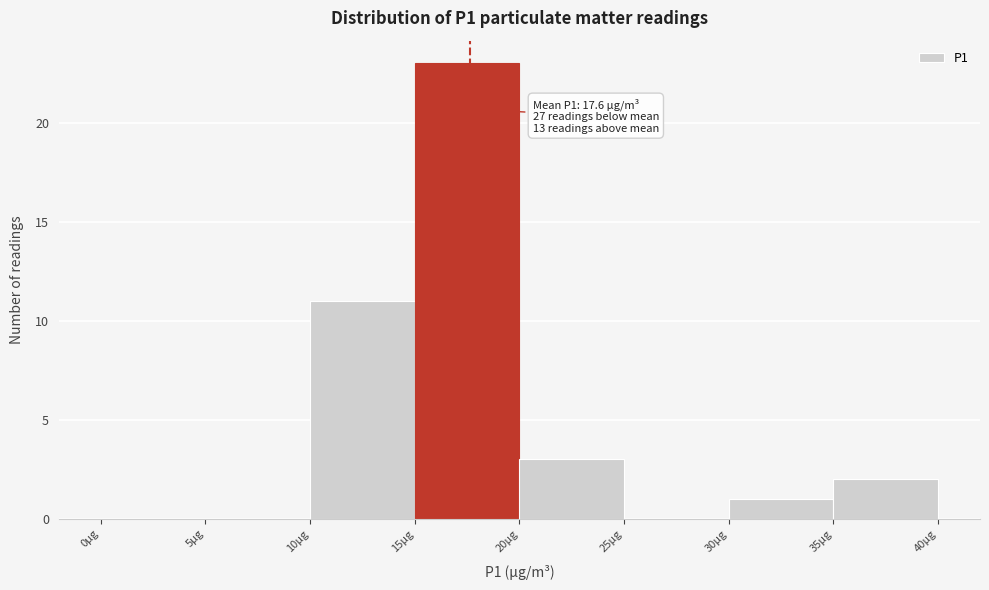

Which range on the x-axis has the tallest bar?

15 to 20